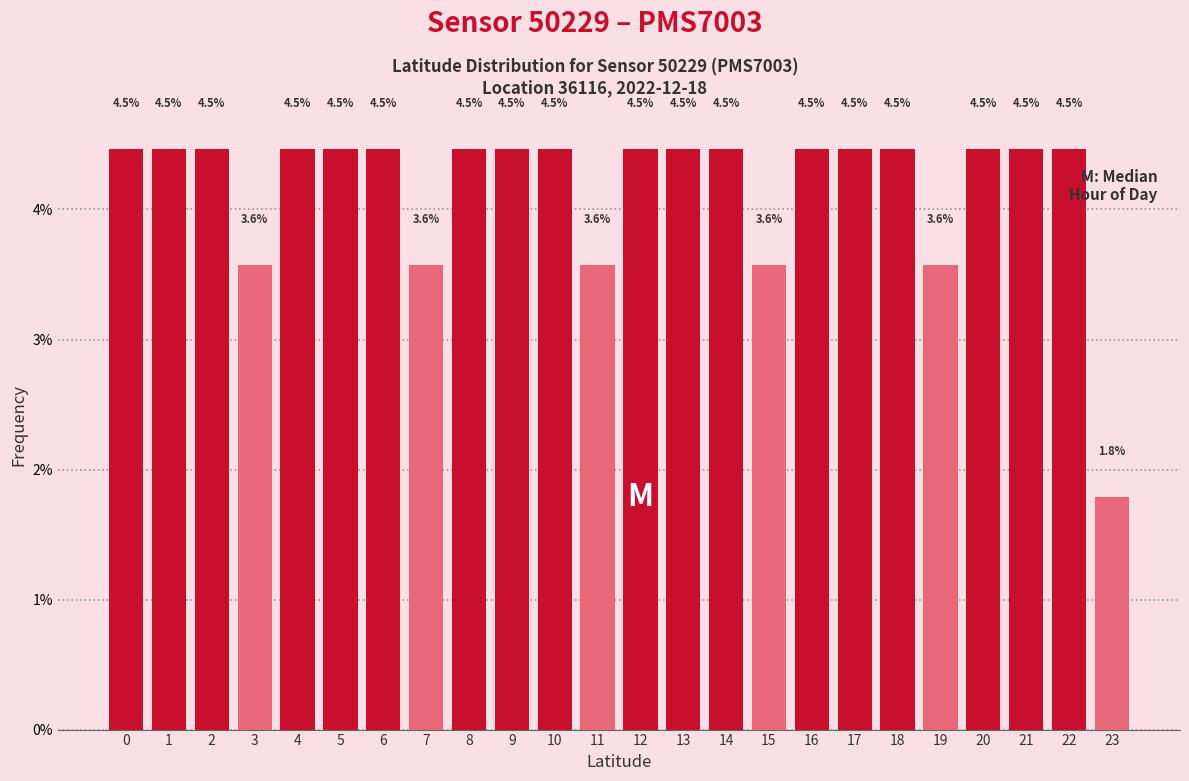

Reading left to right, what are all the values shown in this chart?

0=4.5	1=4.5	2=4.5	3=3.6	4=4.5	5=4.5	6=4.5	7=3.6	8=4.5	9=4.5	10=4.5	11=3.6	12=4.5	13=4.5	14=4.5	15=3.6	16=4.5	17=4.5	18=4.5	19=3.6	20=4.5	21=4.5	22=4.5	23=1.8